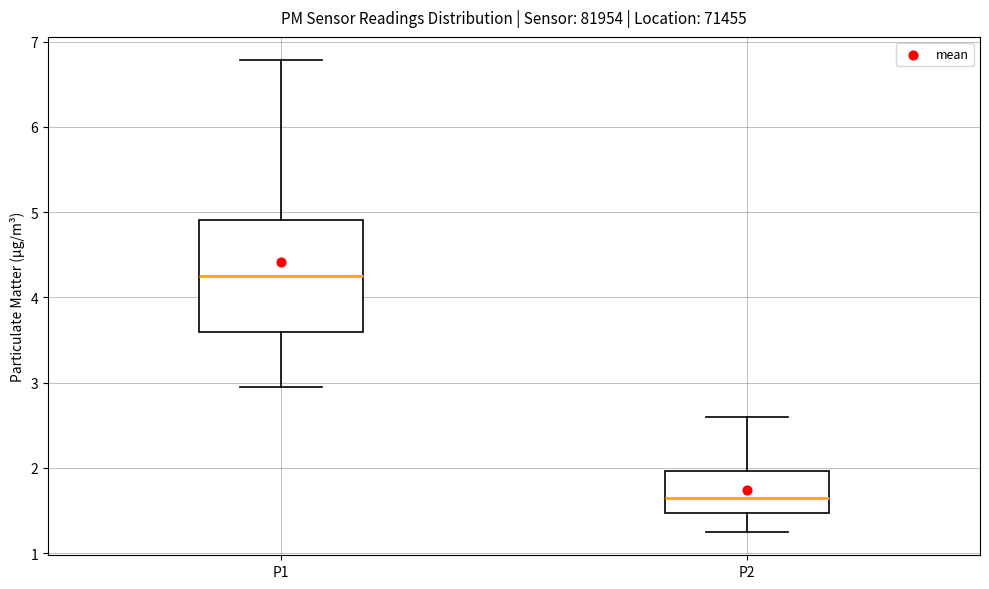

Which box has the highest median line?

P1